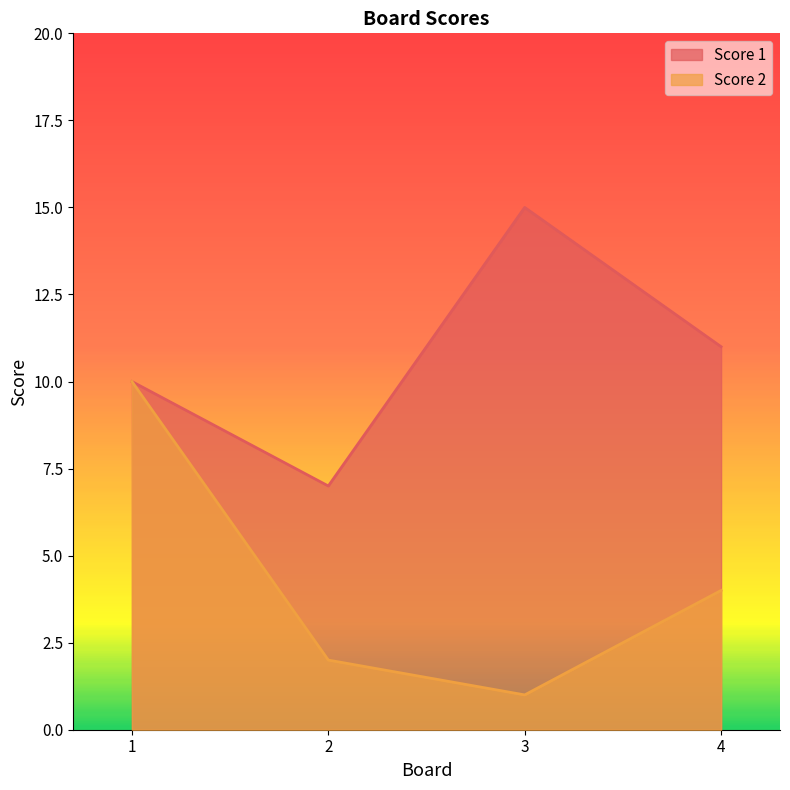

Count the Score 1 values in the range 10 to 15.

3